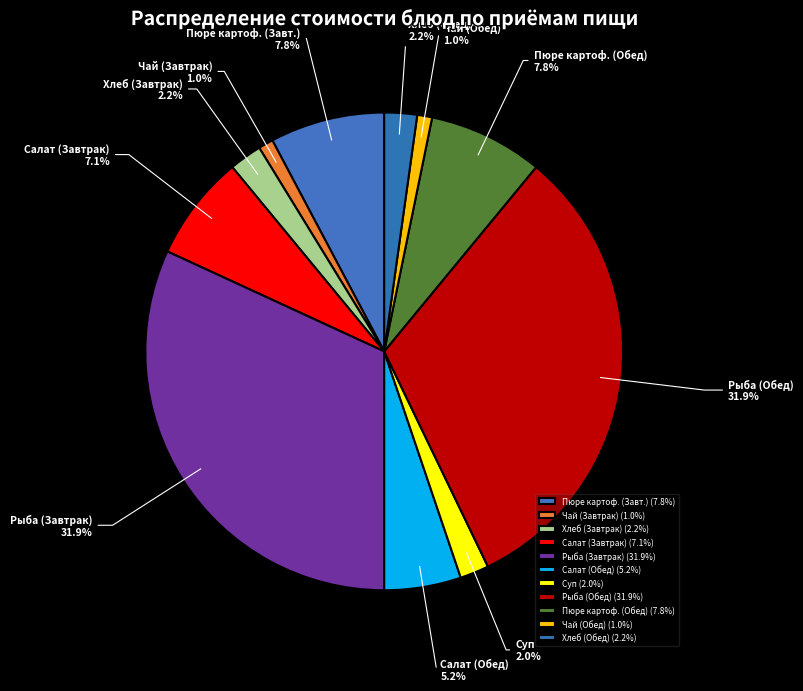

Does Пюре картоф. (Обед) represent more than half of the total?

No